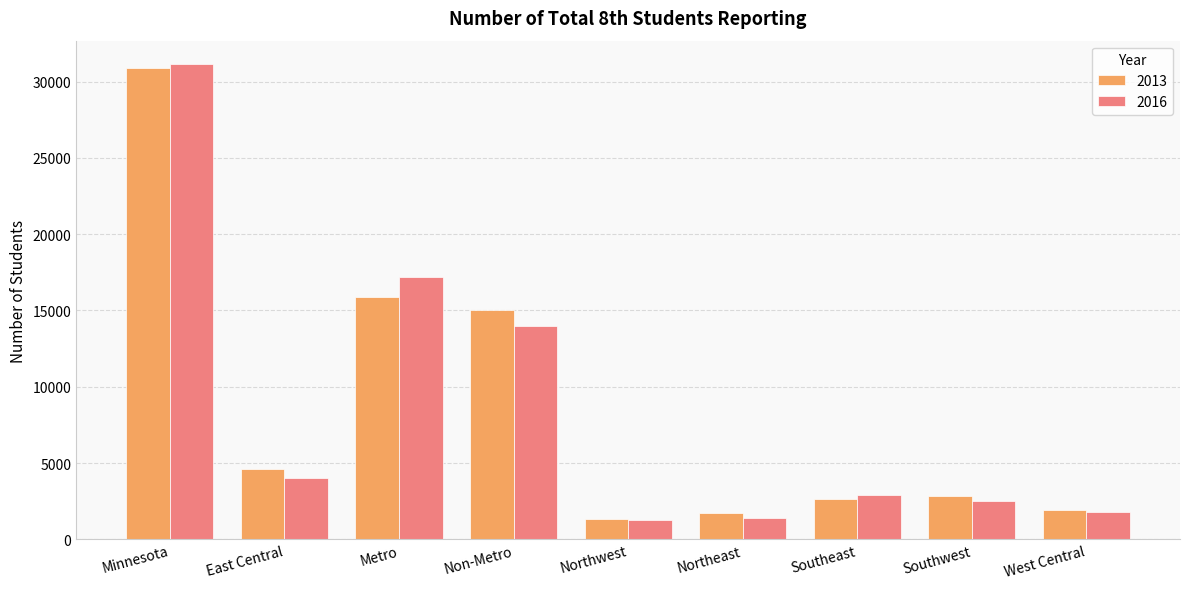

True or false: 2013 has a value of 7683 at Metro.

False